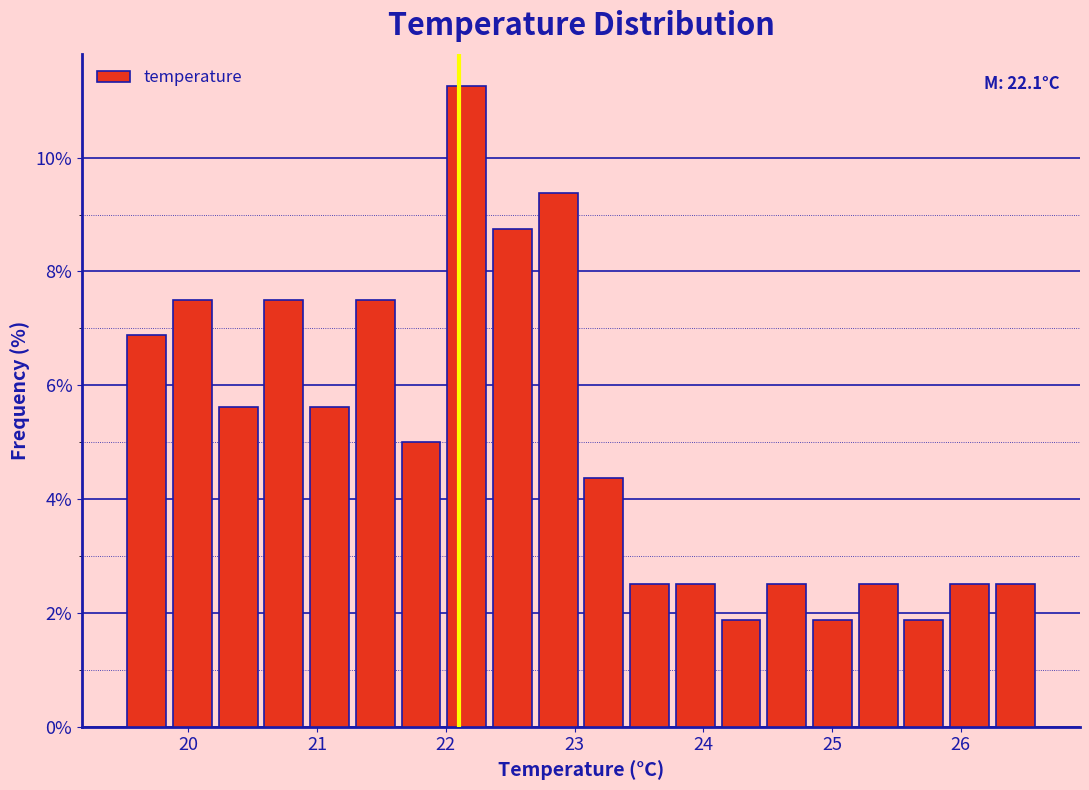

Read against the x-axis, roughly where is the centre of the tallest bar?

22.2